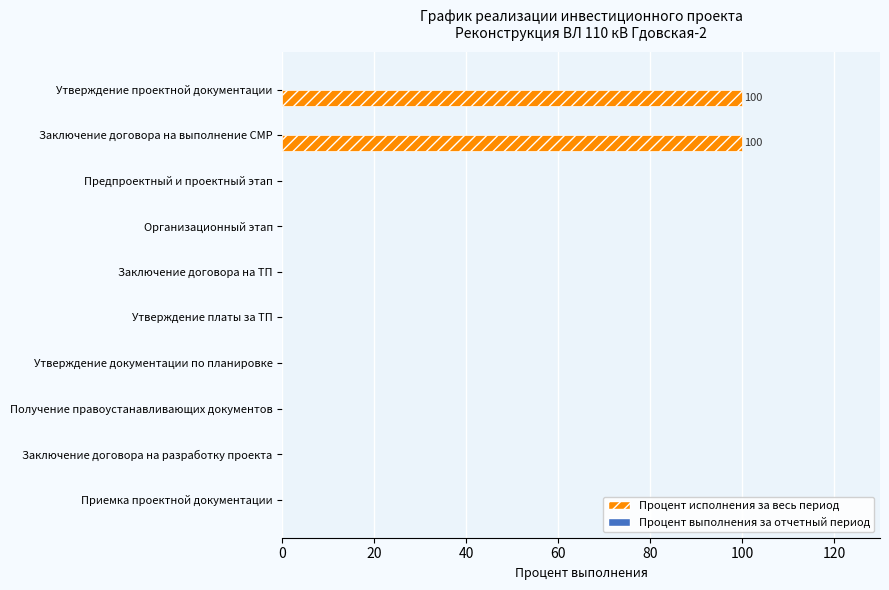

Between Заключение договора на ТП and Заключение договора на выполнение СМР, which is larger?

Заключение договора на выполнение СМР